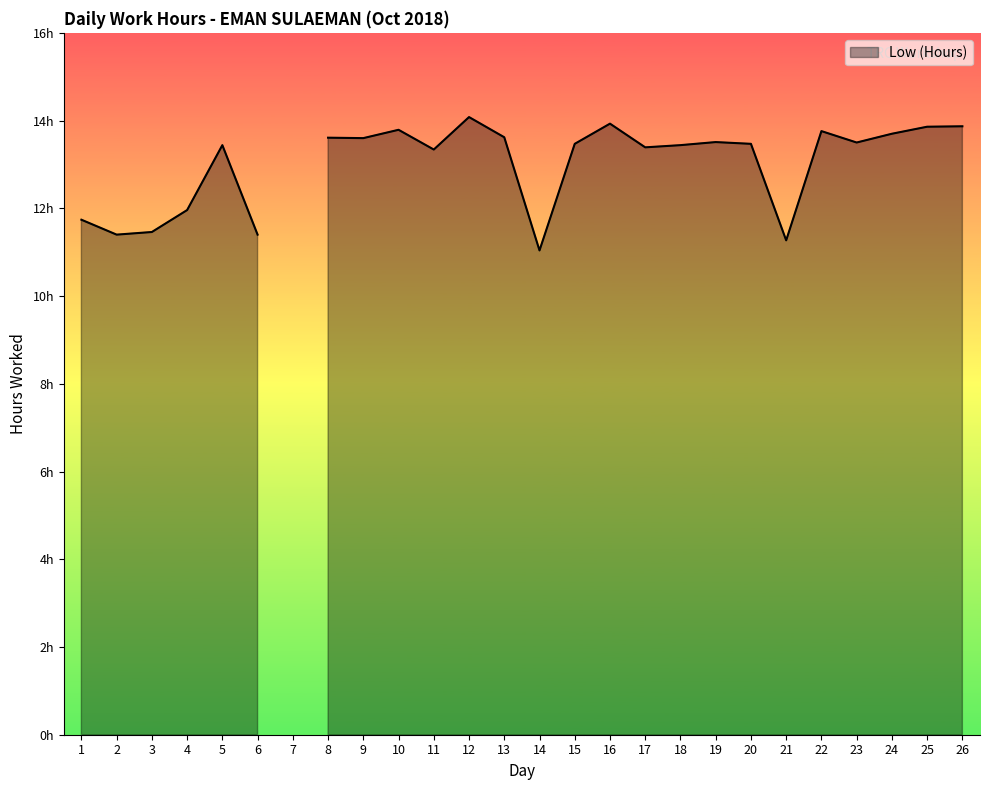

Which has a higher value, 10 or 16?

16